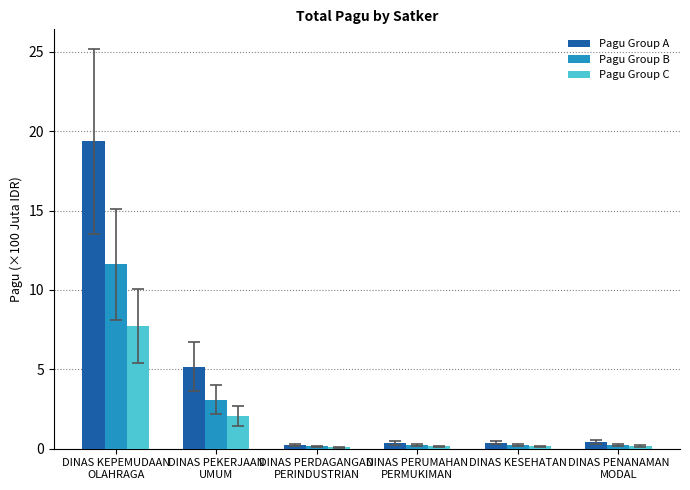

What is the difference between the maximum and minimum values in the Pagu Group C series?

7.6